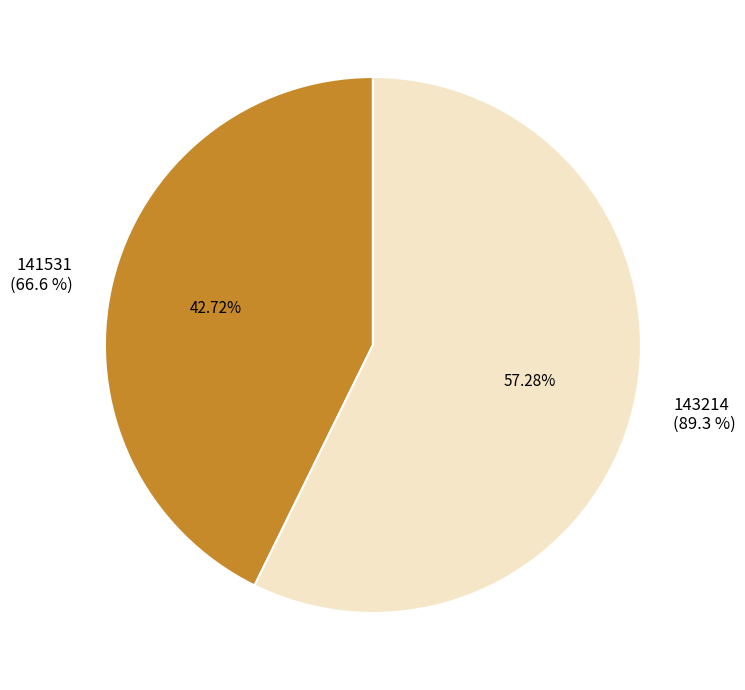

Which category has the smallest portion of the pie?

141531